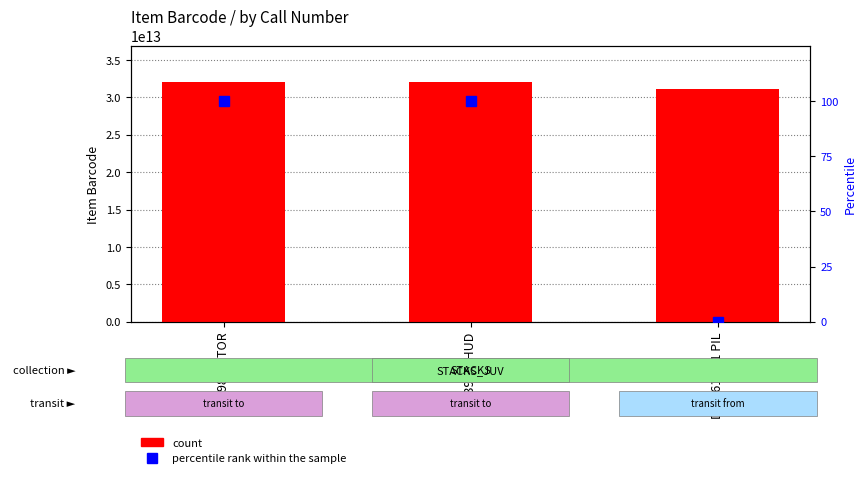

What is the difference between the highest and lowest values at DVD 613.71 PIL?

31139005434104.0